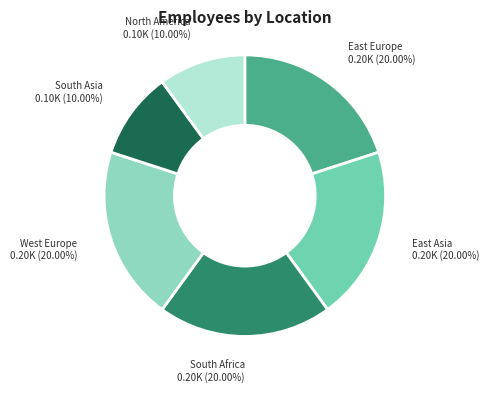

How many slices are in this pie chart?

6